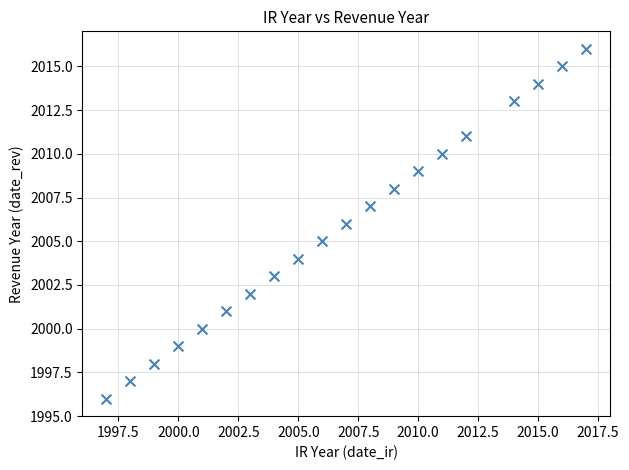

What is the range of Y values (max minus min)?

20